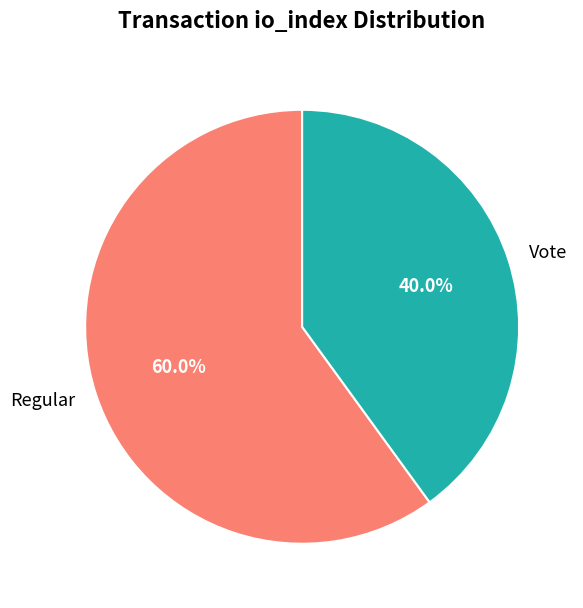

Between Vote and Regular, which is larger?

Regular